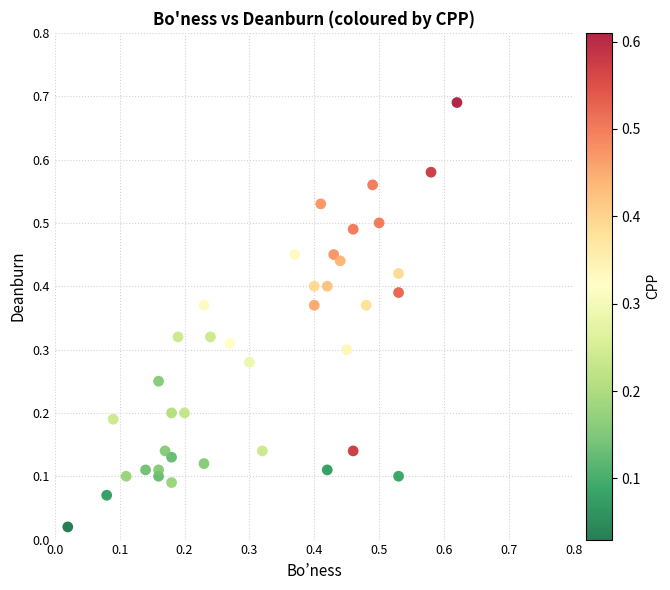

How many points are shown in the scatter plot?

39